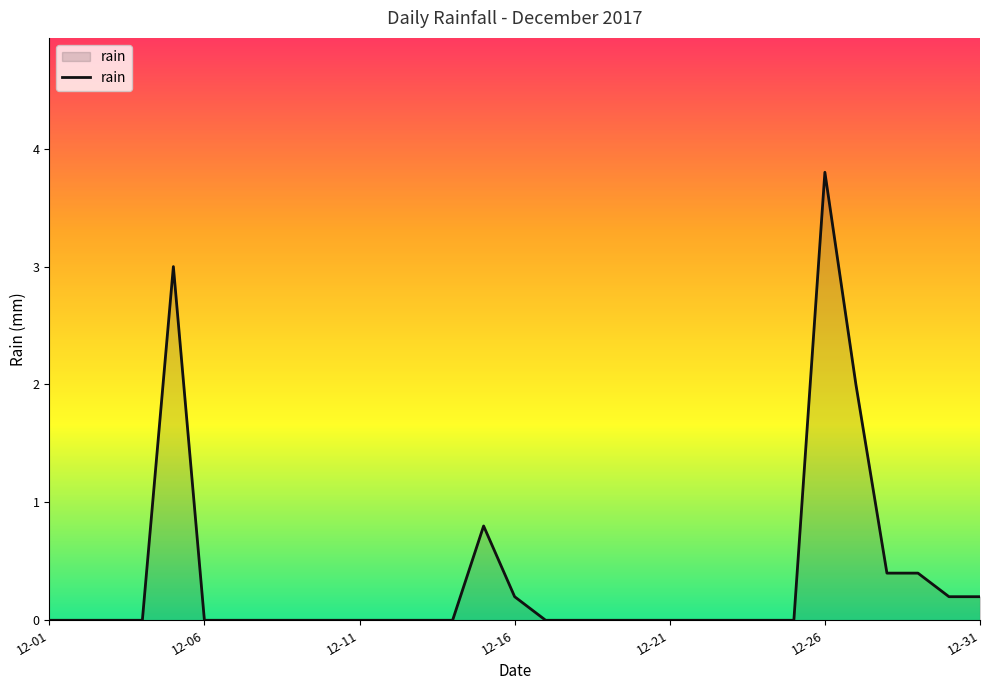

What is the sum of all values?

11.0